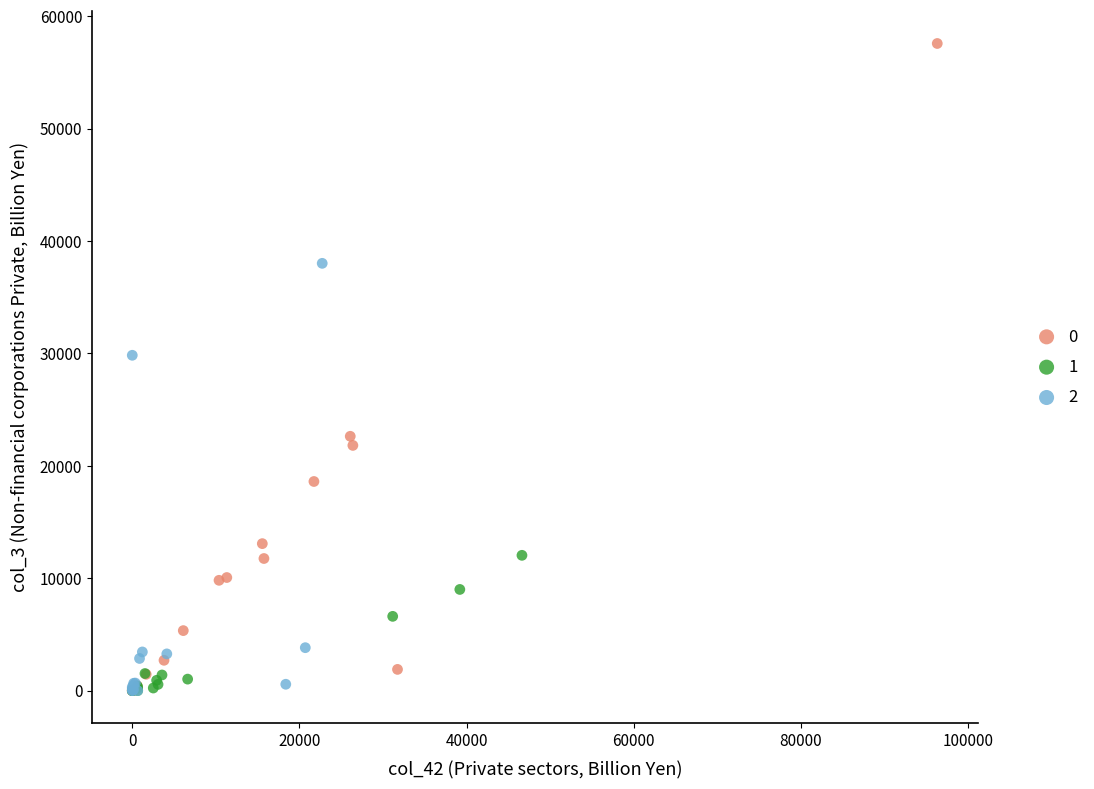

What are all the series names shown in the legend?

0, 1, 2